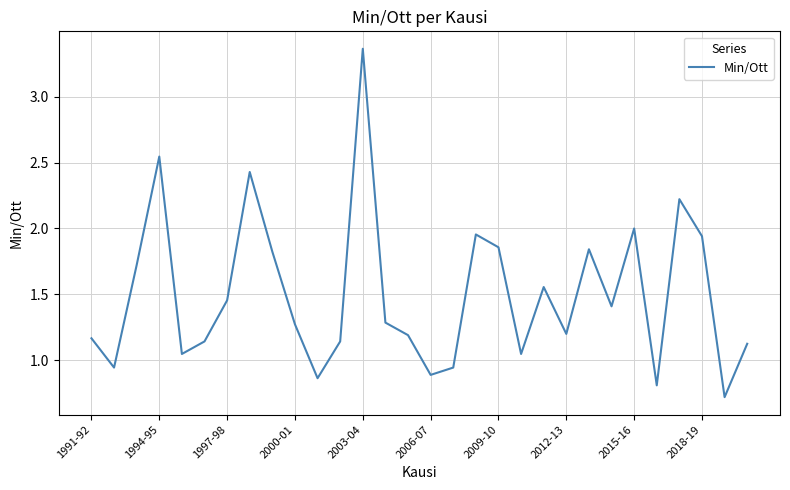

What is the difference between the maximum and minimum values?

2.6